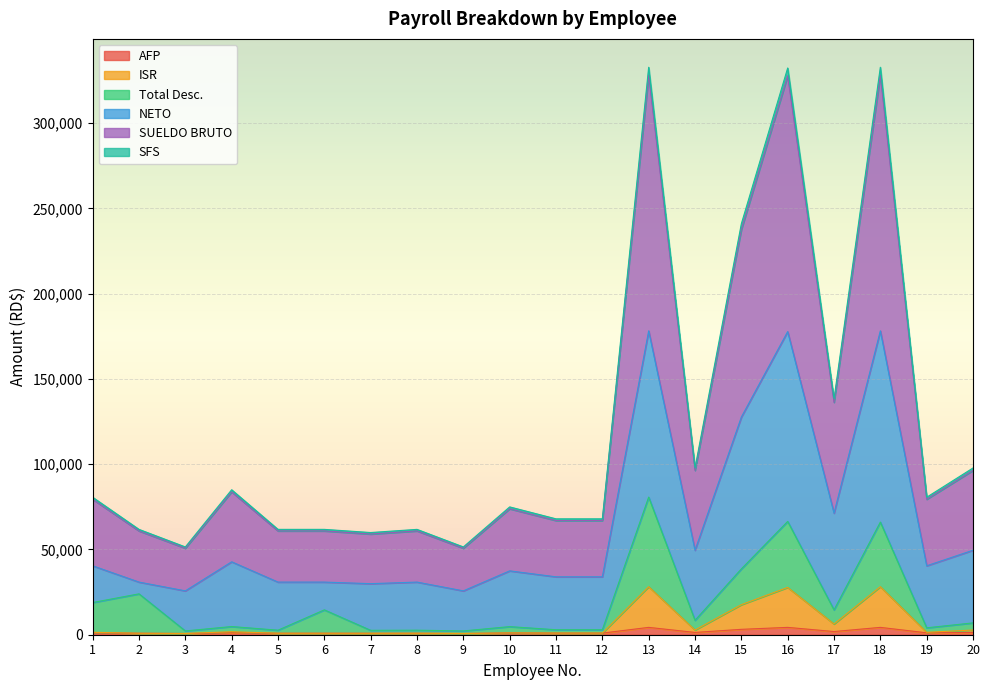

True or false: SFS has a value of 97541.0 at 8.

False